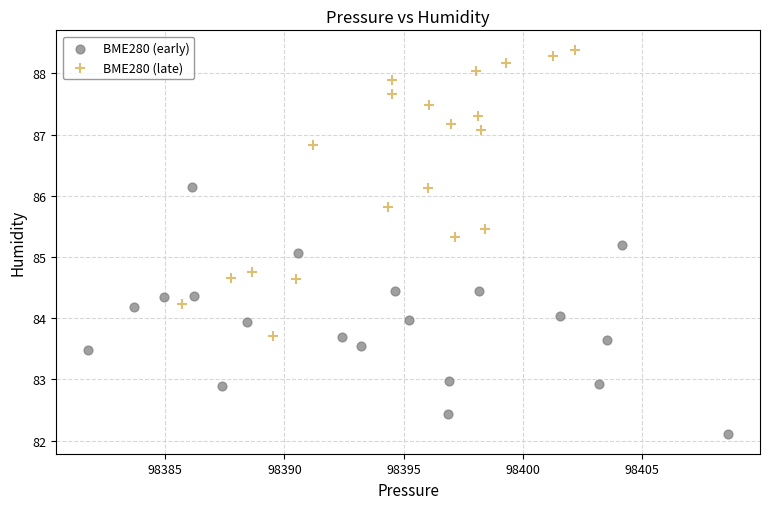

Which series contains the lowest Y value?

BME280 (early)